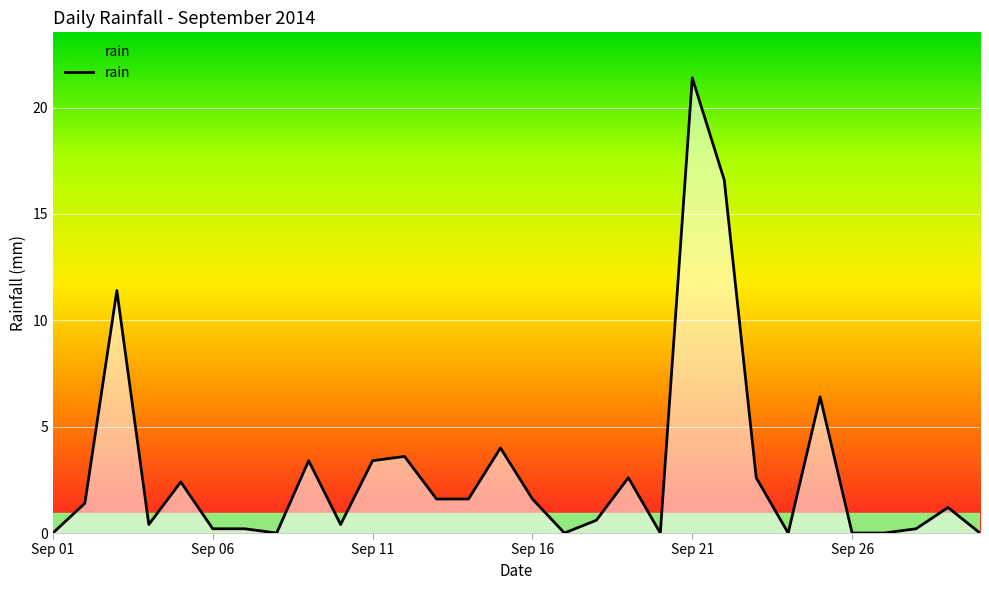

What is the greatest value displayed?

21.4